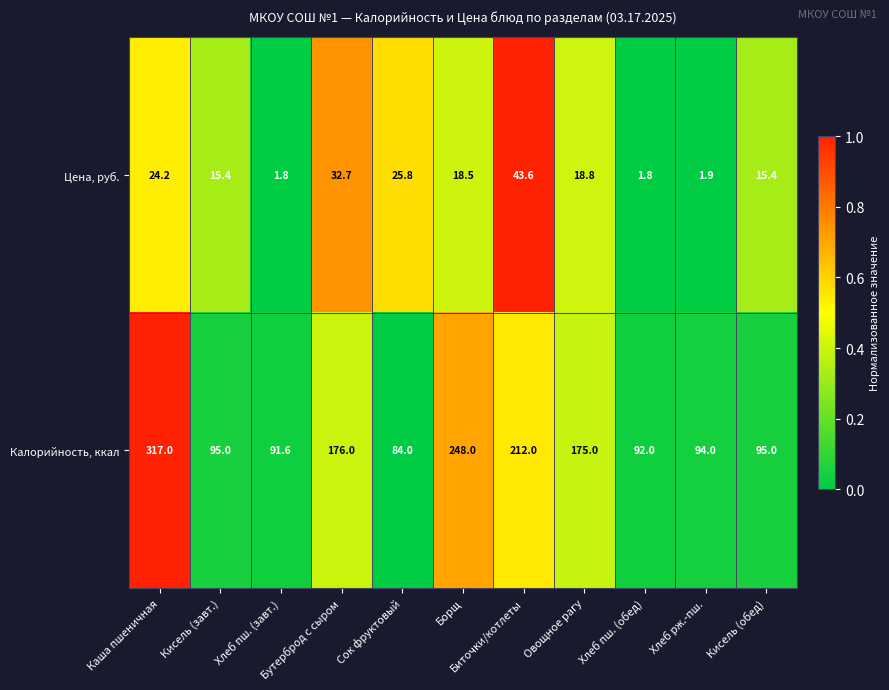

Rank the series by their average value, from highest to lowest.

Калорийность, ккал, Цена, руб.